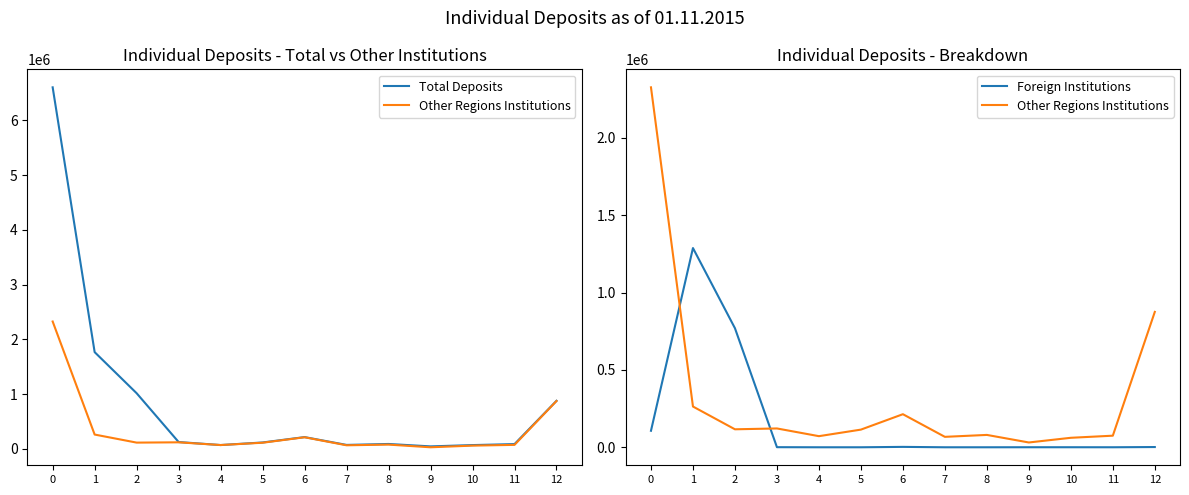

At which category does Foreign Institutions reach its first local peak?

1